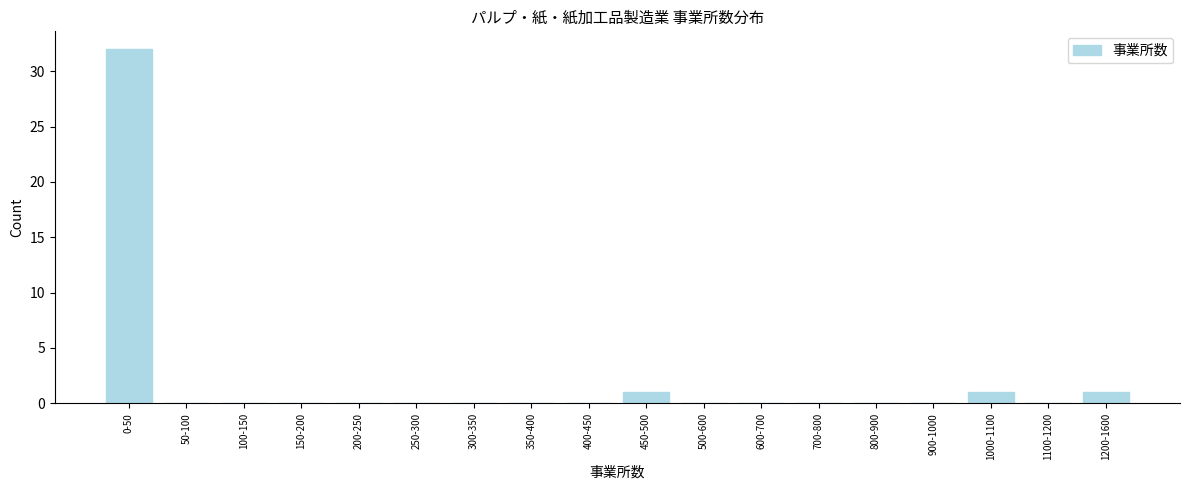

Reading left to right, transcribe all the data shown in this chart.

0-50=32	50-100=0	100-150=0	150-200=0	200-250=0	250-300=0	300-350=0	350-400=0	400-450=0	450-500=1	500-600=0	600-700=0	700-800=0	800-900=0	900-1000=0	1000-1100=1	1100-1200=0	1200-1600=1